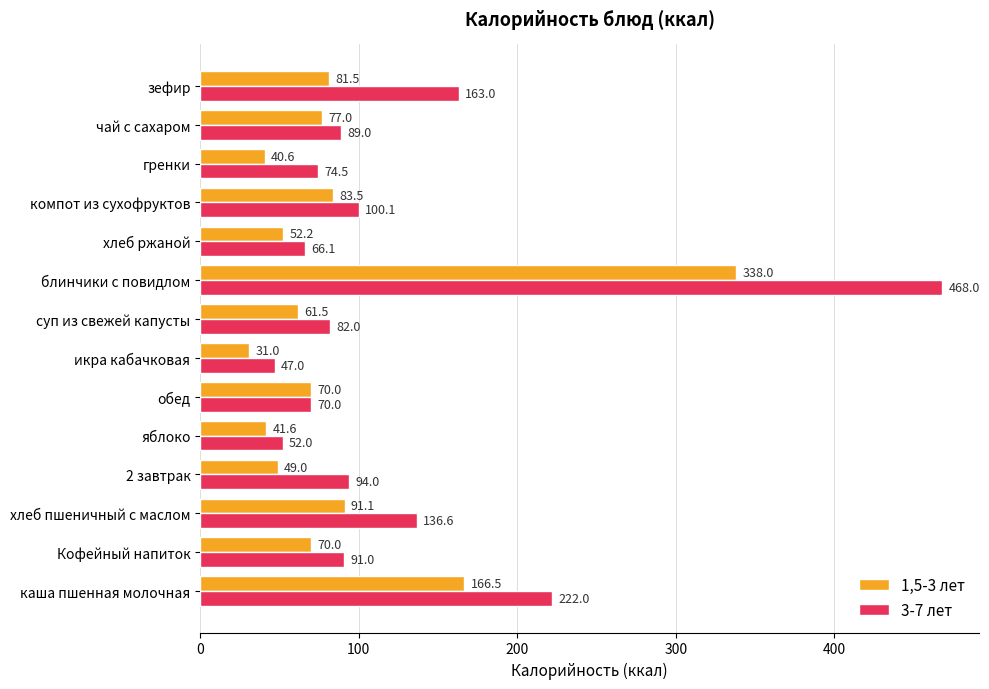

The value of 3-7 лет at яблоко is 52.0. True or false?

True